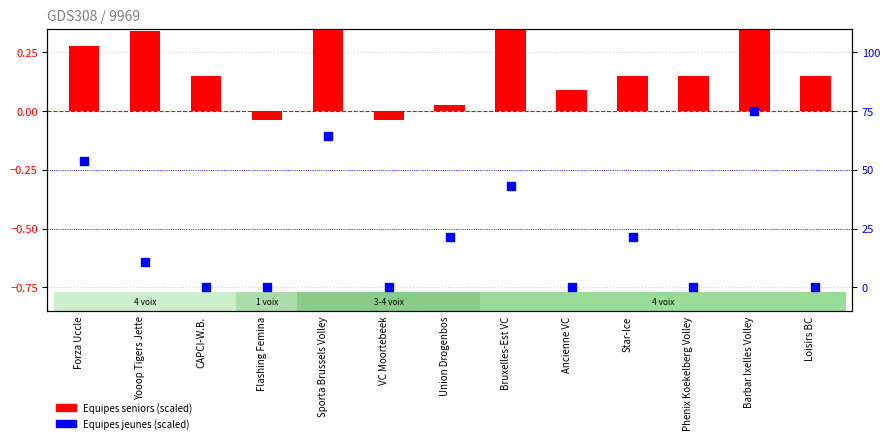

Is the value of Equipes seniors (scaled) at Ancienne VC greater than the value of Equipes jeunes (scaled) at Yooop Tigers Jette?

No